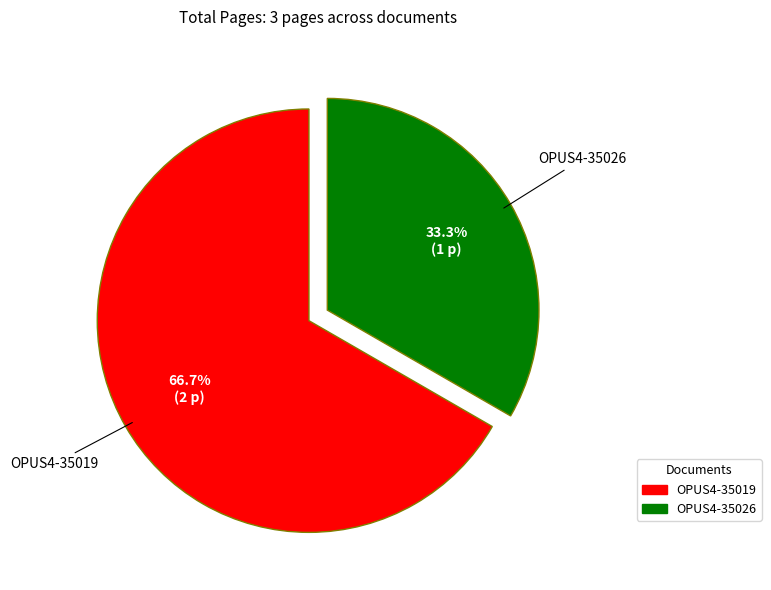

To the nearest percent, what percentage of the pie is OPUS4-35019?

67%